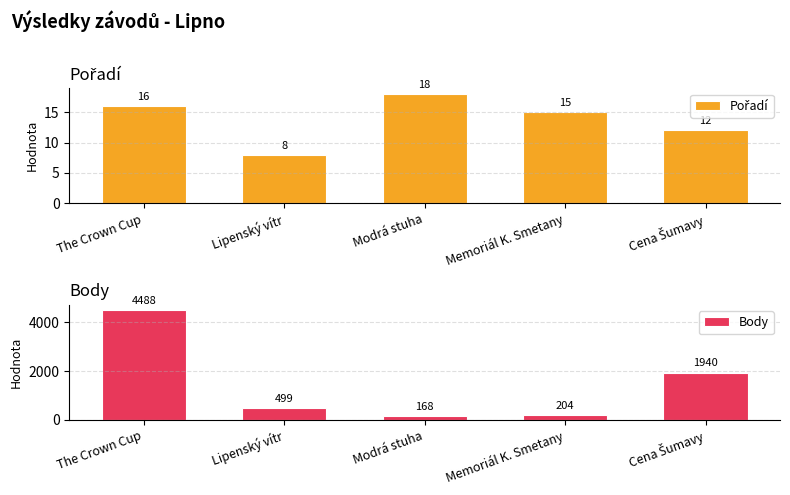

What is the maximum value shown in the chart?

4488